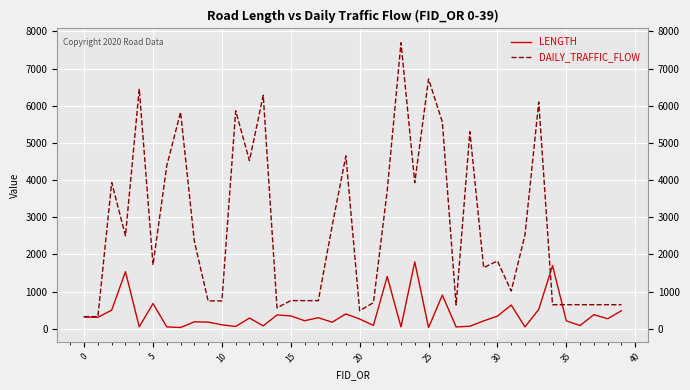

Which series has the largest total across all categories?

DAILY_TRAFFIC_FLOW